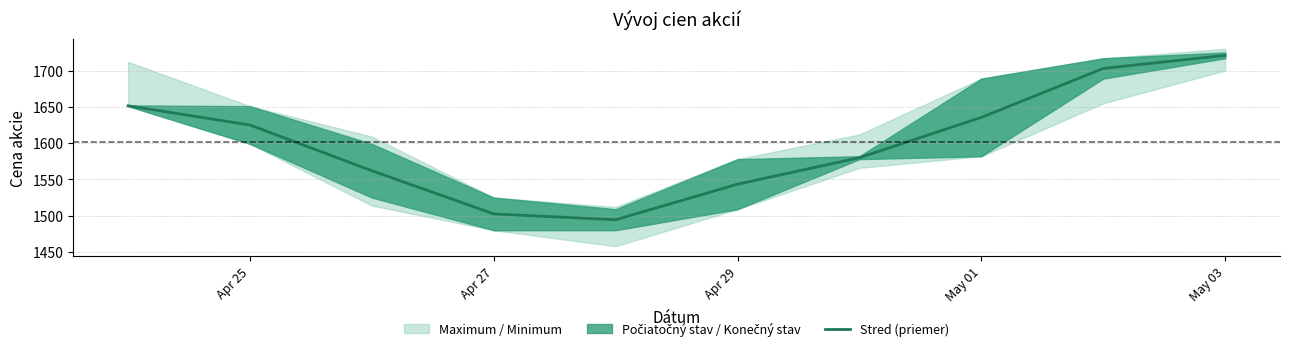

What is the lowest value of the Stred (priemer) series?

1494.5